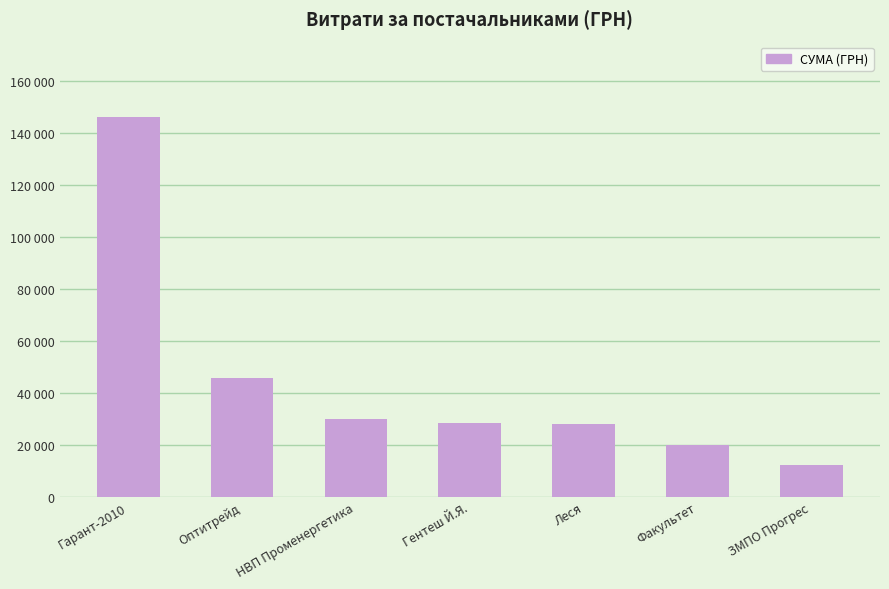

Are the bars horizontal?

No